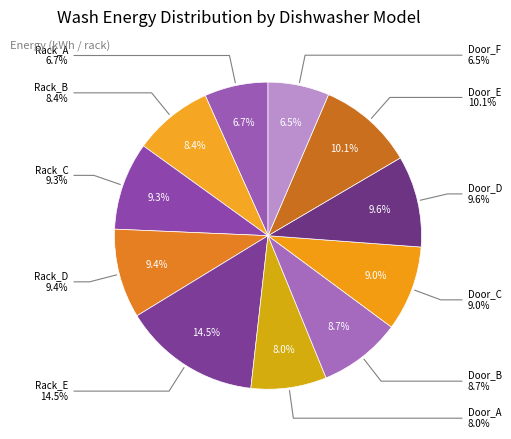

How much of the chart is everything except Rack_D?

90.6%